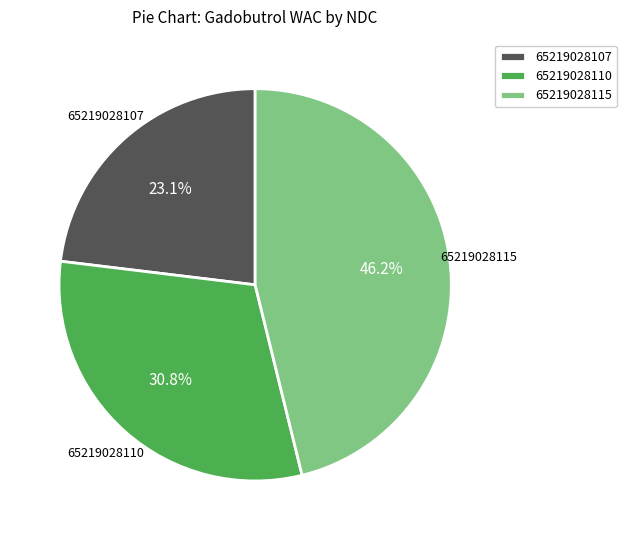

Rank the categories by value from highest to lowest.

65219028115, 65219028110, 65219028107